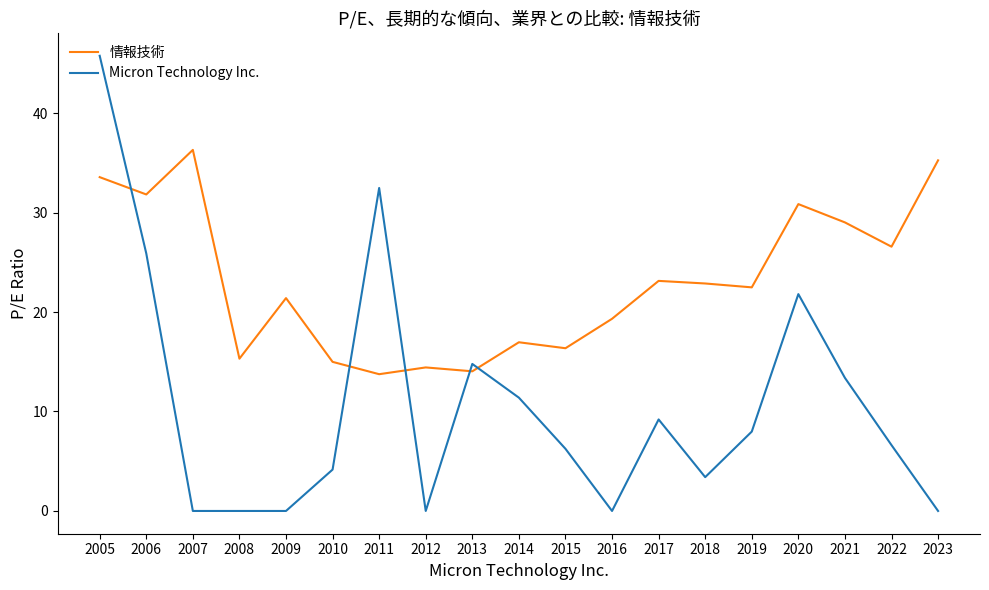

The 情報技術 series shows 16.1 at 2022. True or false?

False